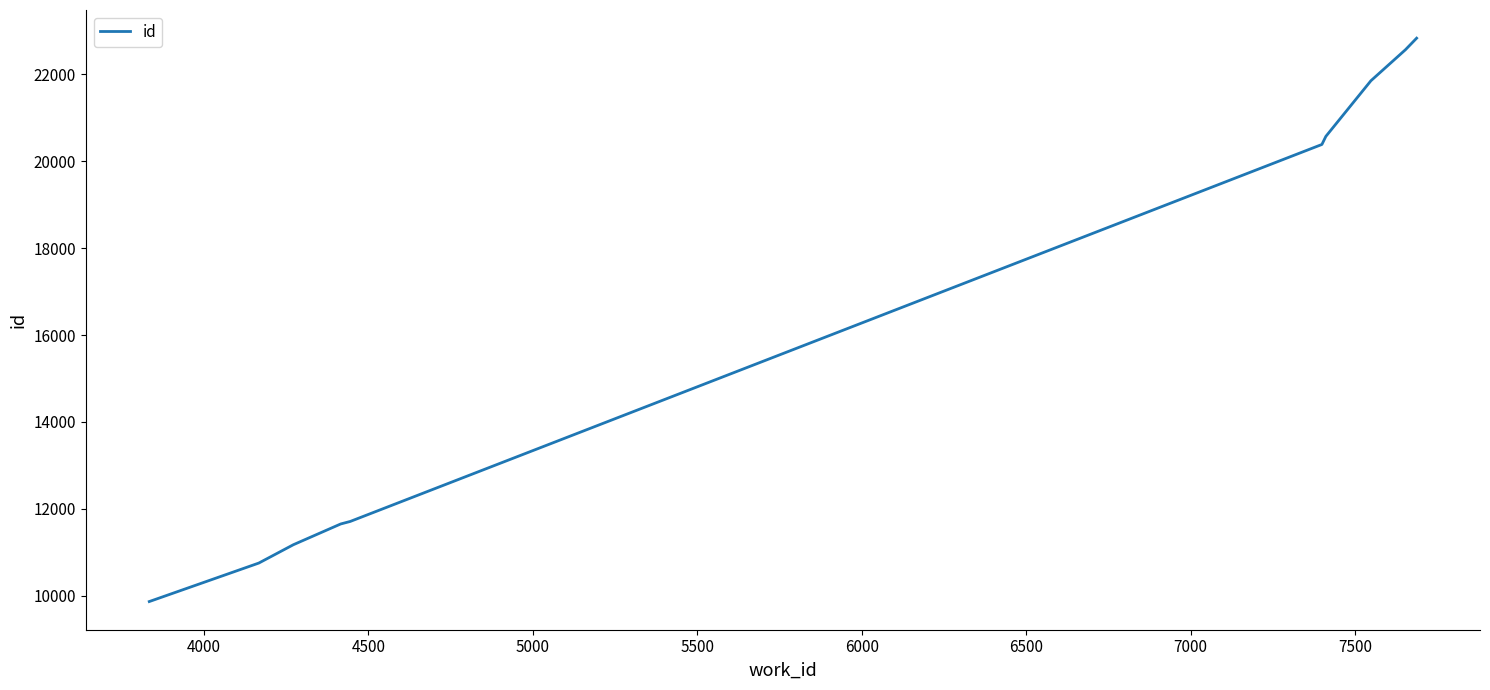

What is the greatest value displayed?

22834